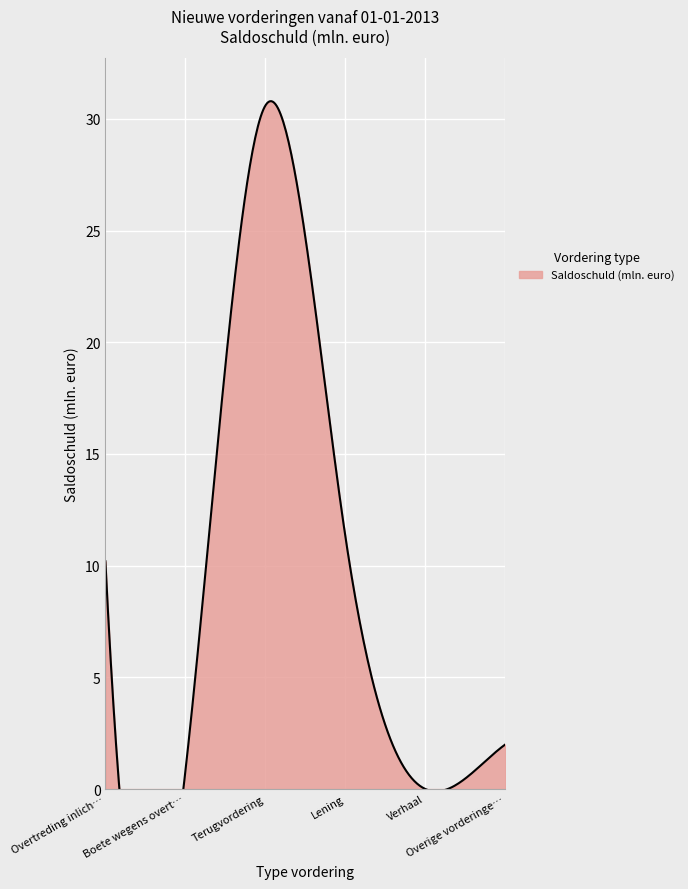

How many points are lower than both their immediate neighbors (excluding endpoints)?

2